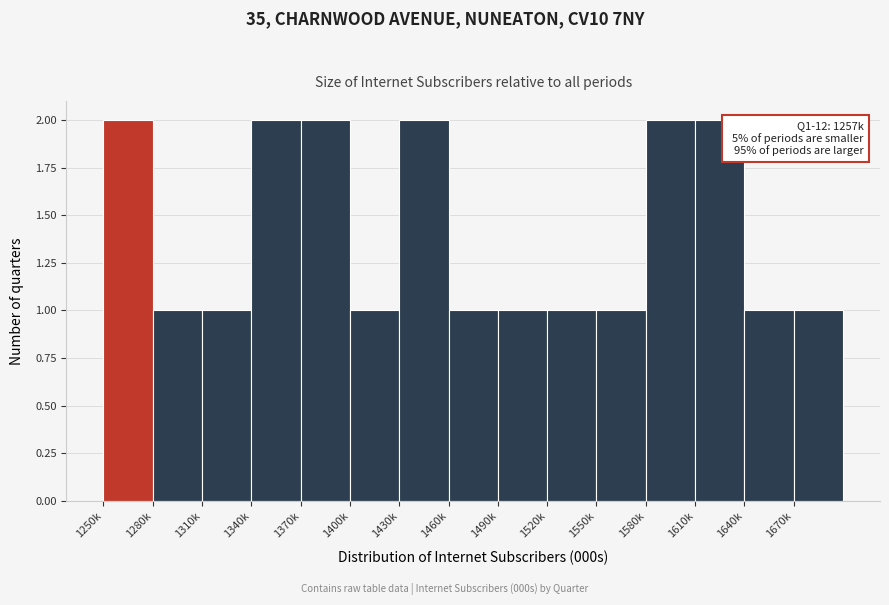

Reading right to left, transcribe all the data shown in this chart.

1670k=1	1640k=1	1610k=2	1580k=2	1550k=1	1520k=1	1490k=1	1460k=1	1430k=2	1400k=1	1370k=2	1340k=2	1310k=1	1280k=1	1250k=2